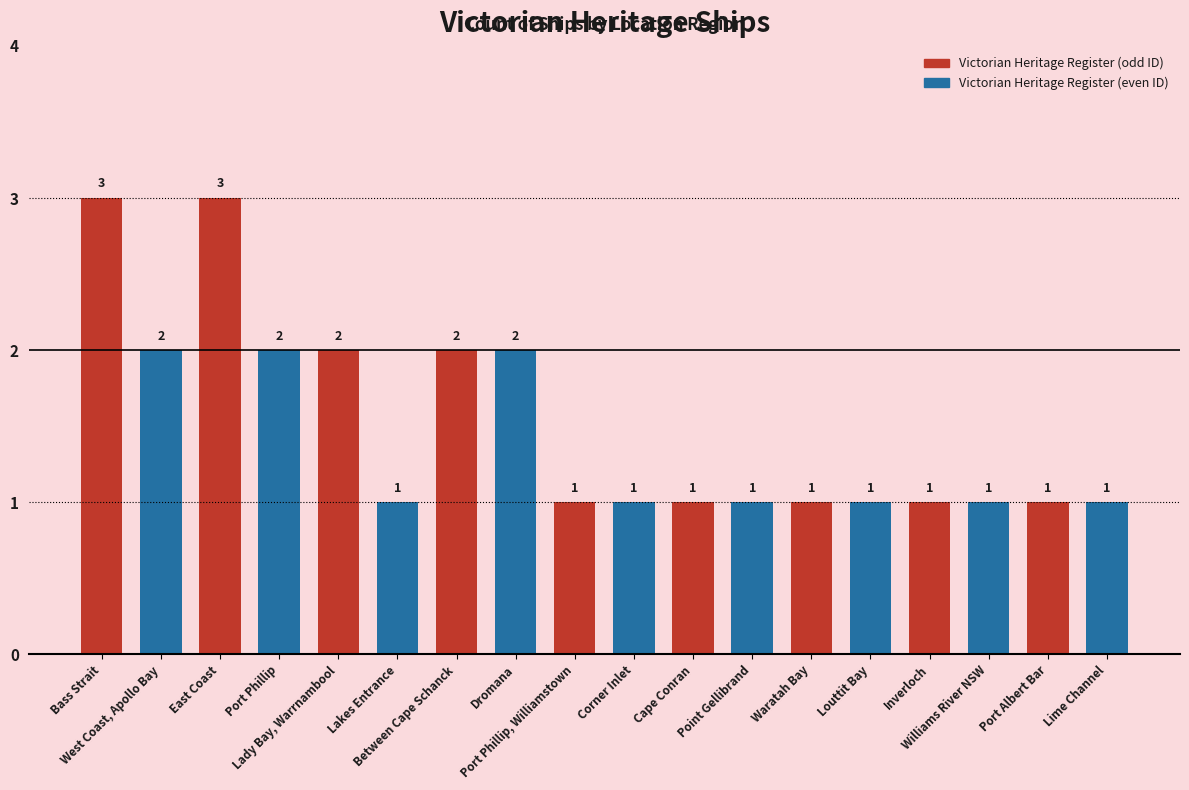

What is the sum of all values?

27